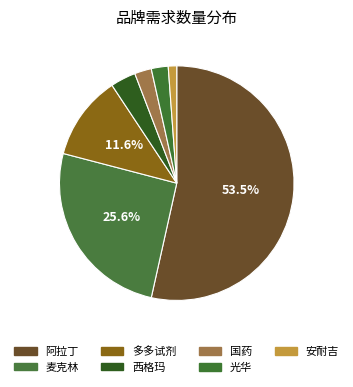

The 西格玛 slice represents 12% of the pie. True or false?

False